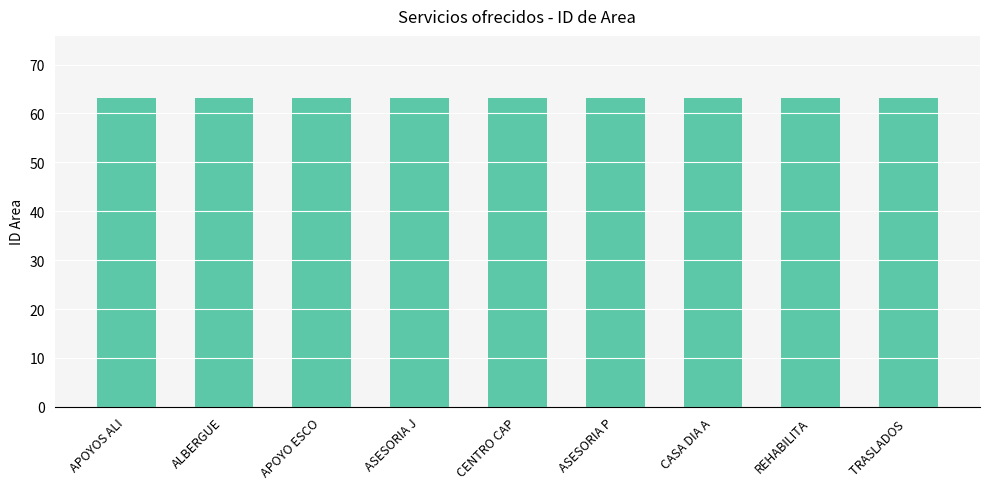

What is the maximum value shown in the chart?

63.2